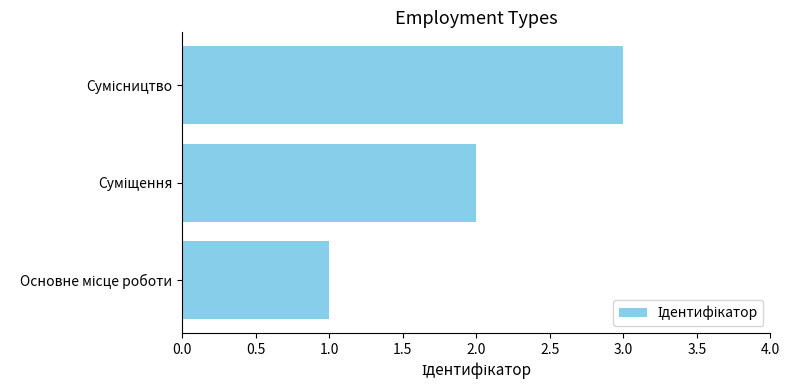

What is the greatest value displayed?

3